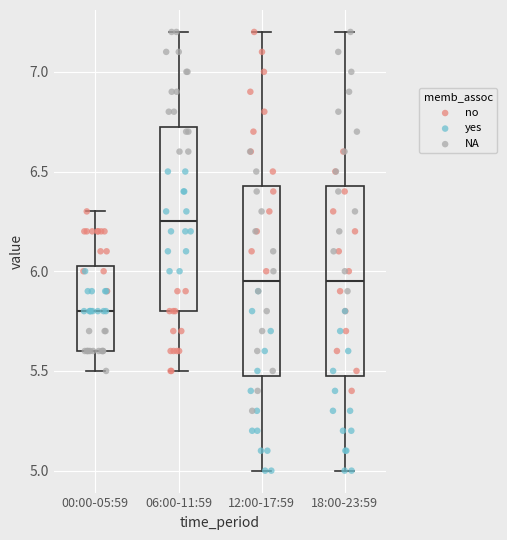

Reading left to right, transcribe this box plot: for each box, give where its median line is, the range the box spans, and where its two whiskers end, as read against the y-axis. The values are not printed on the chart, so give them approximately, as read against the axis.

00:00-05:59: median 5.80, box 5.60 to 6.05, whiskers 5.50 to 6.30
06:00-11:59: median 6.25, box 5.80 to 6.75, whiskers 5.50 to 7.20
12:00-17:59: median 5.95, box 5.50 to 6.45, whiskers 5.00 to 7.20
18:00-23:59: median 5.95, box 5.50 to 6.45, whiskers 5.00 to 7.20